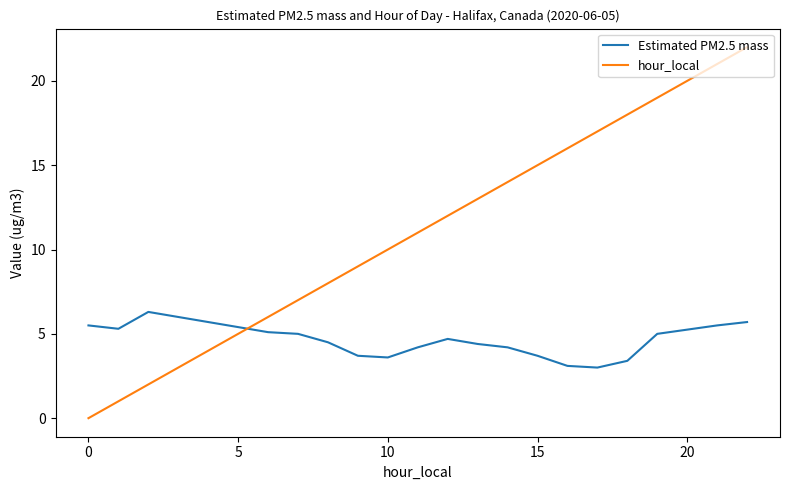

How many intersections are there between Estimated PM2.5 mass and hour_local?

1